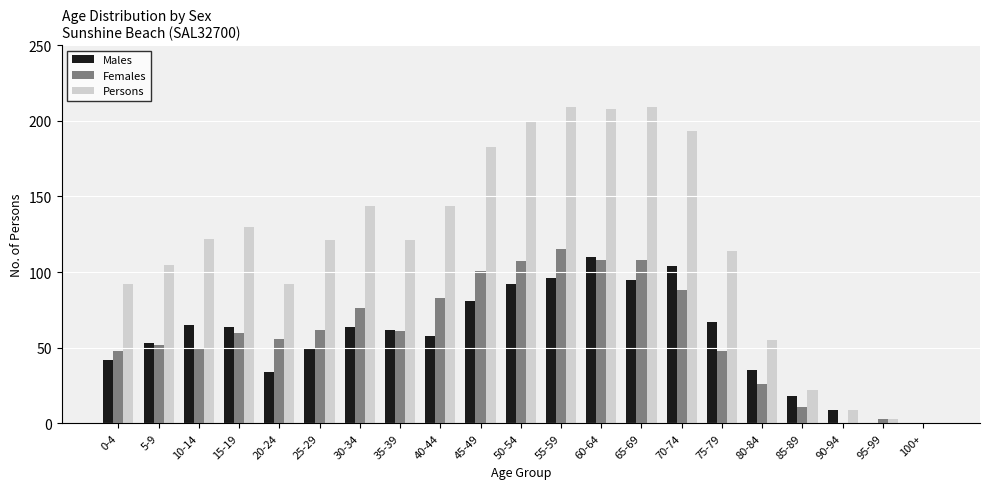

Count the number of data series in this chart.

3